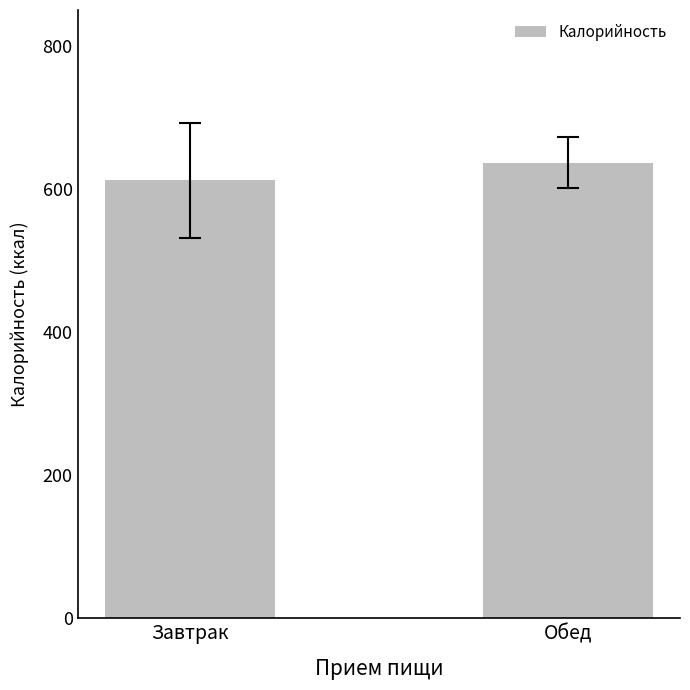

What is the difference between the values at Обед and Завтрак?

24.9